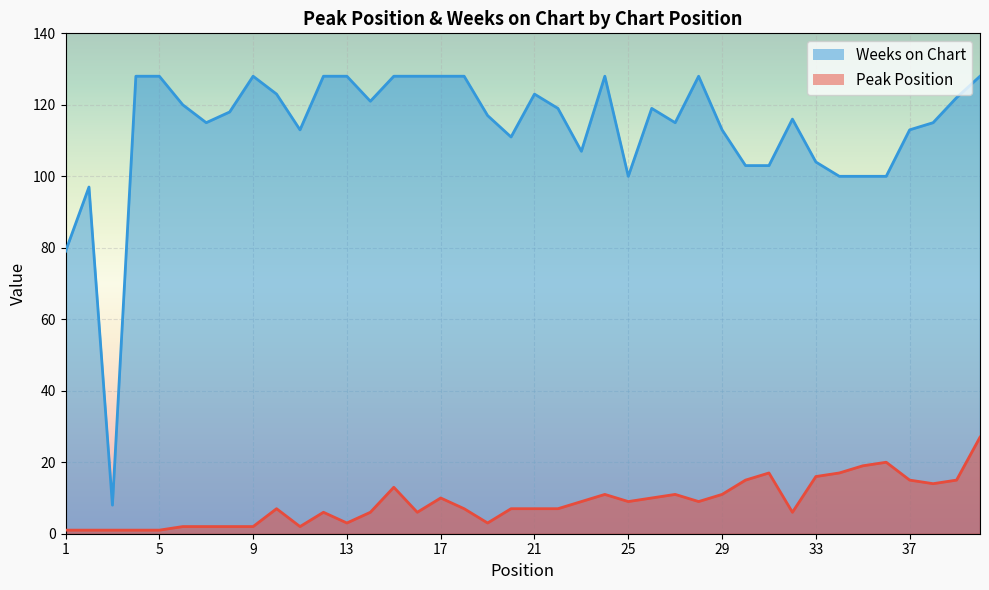

What is the minimum value shown in the chart?

1